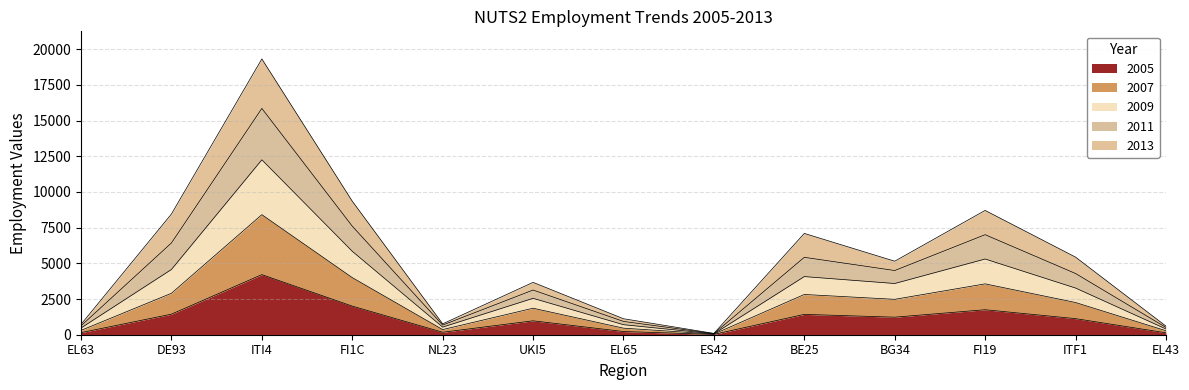

The value of 2011 at ES42 is 92. True or false?

True